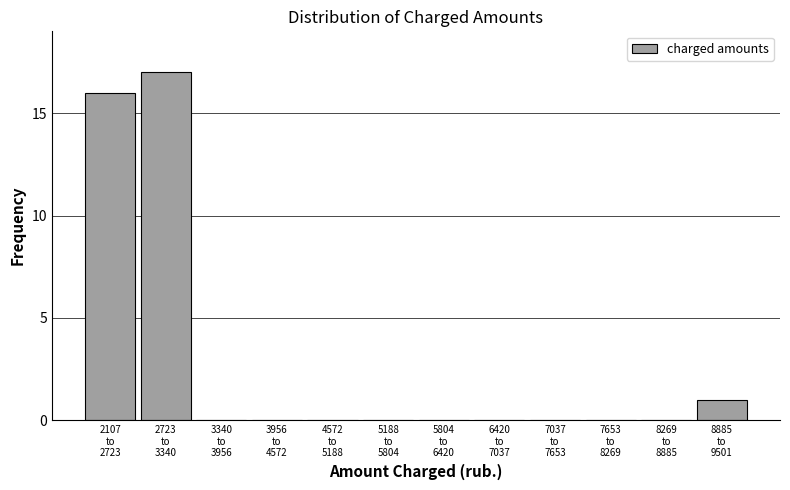

What is the greatest value displayed?

17